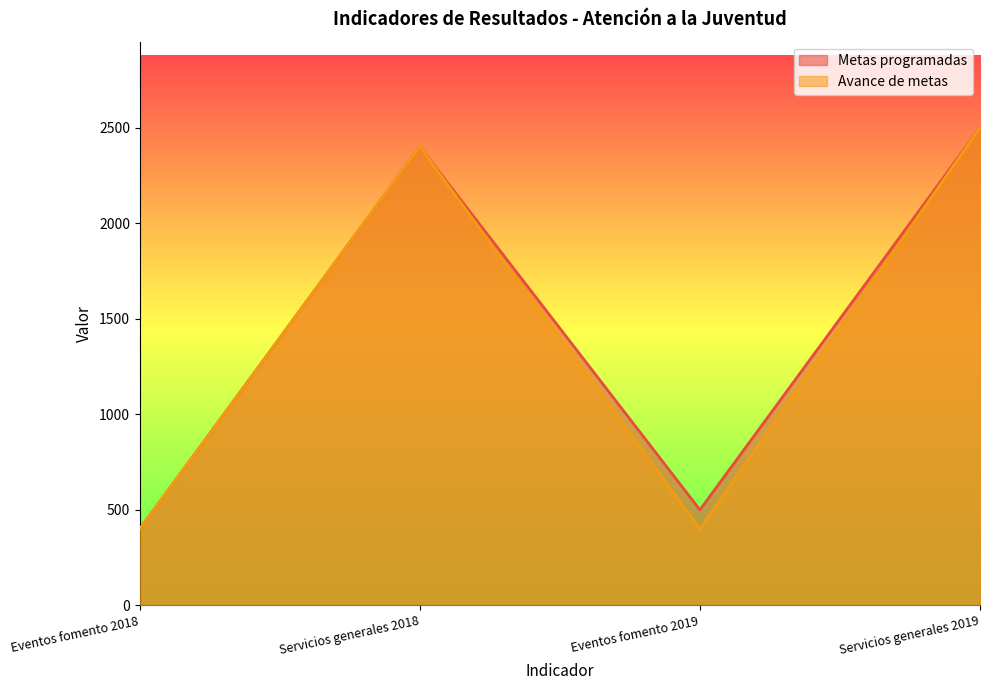

Which series has the widest spread of values?

Metas programadas